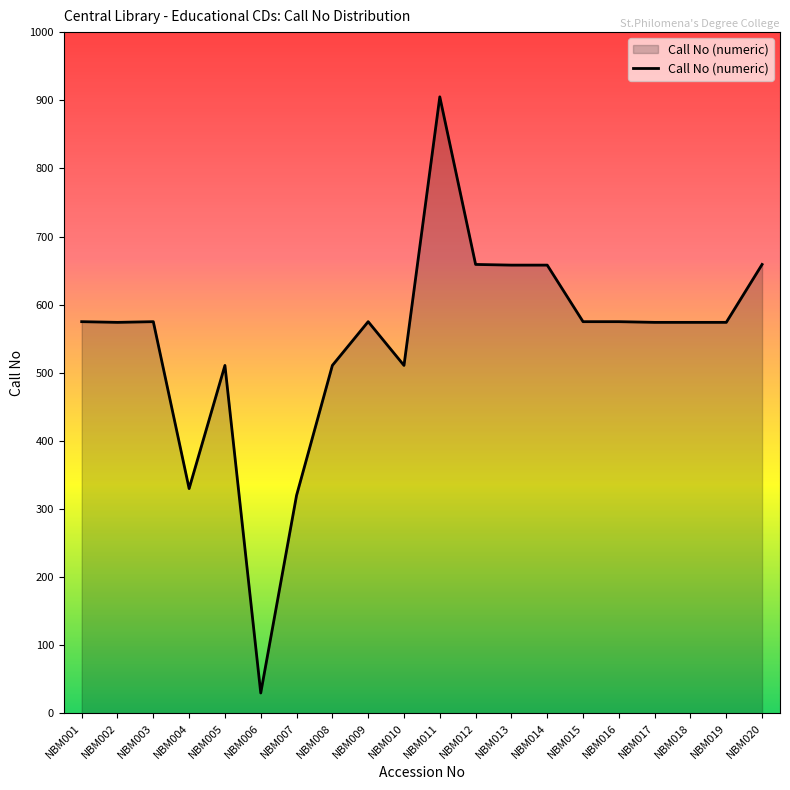

Read the value at NBM009.

575.0